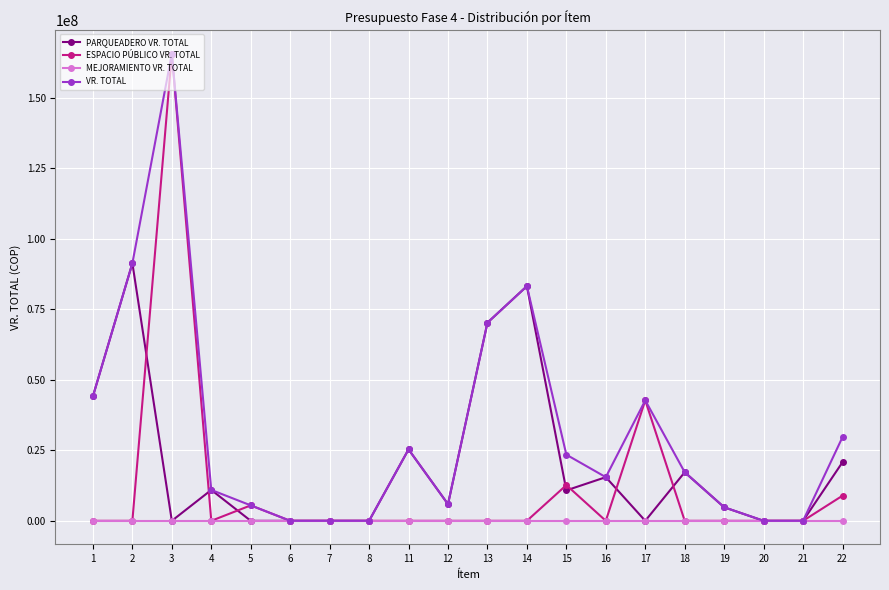

Is it true that ESPACIO PÚBLICO VR. TOTAL equals 0.0 at 1?

True